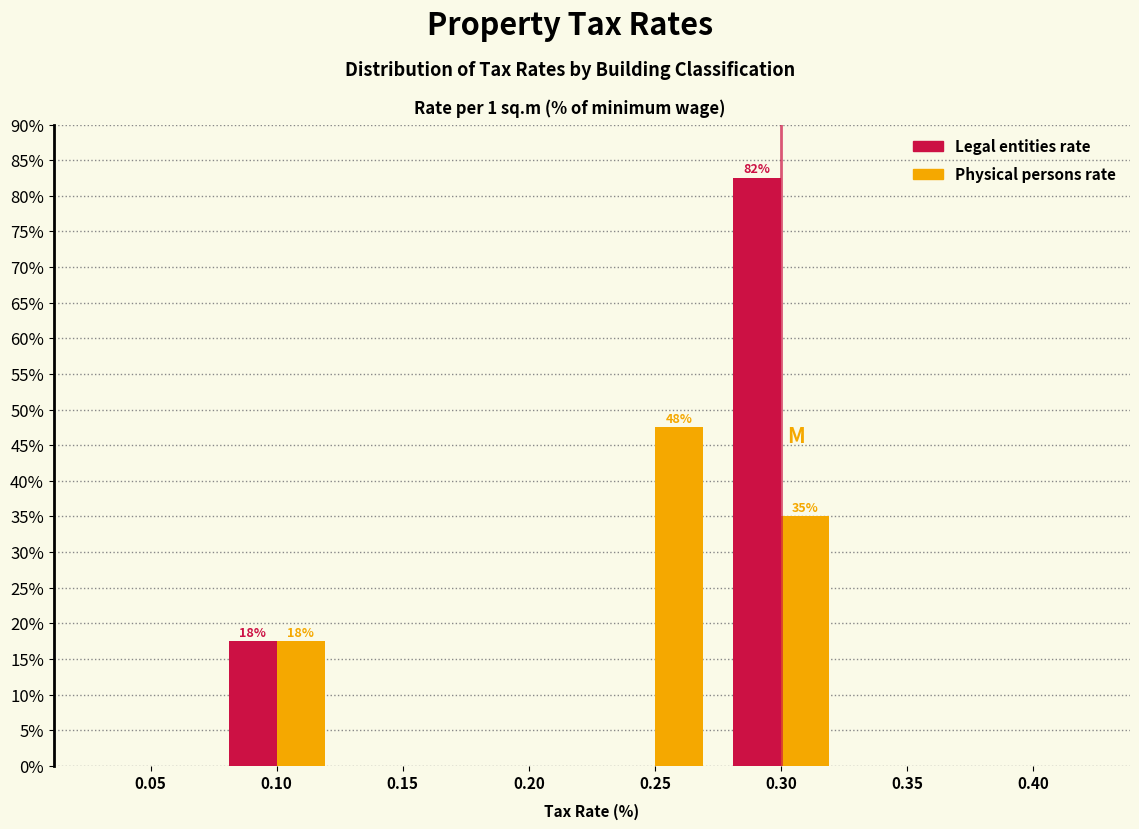

Reading left to right, extract all data points from this chart.

Legal entities rate: 0.05=0.0	0.10=17.5	0.15=0.0	0.20=0.0	0.25=0.0	0.30=82.5	0.35=0.0	0.40=0.0
Physical persons rate: 0.05=0.0	0.10=17.5	0.15=0.0	0.20=0.0	0.25=47.5	0.30=35.0	0.35=0.0	0.40=0.0